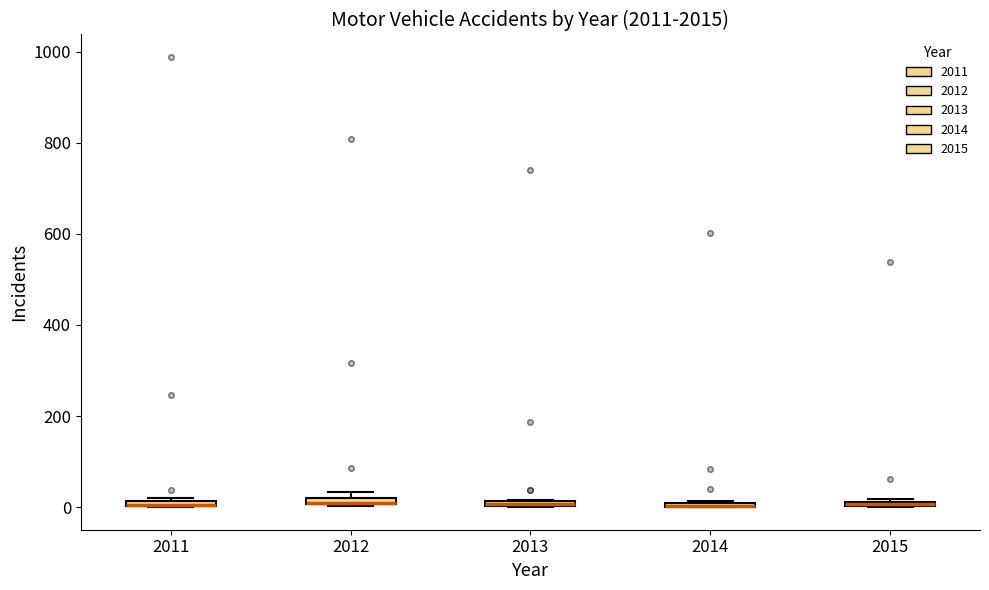

Where is the lower edge of the box at x = 2011 on the y-axis? The values are not printed on the chart, so give them approximately, as read against the axis.

0